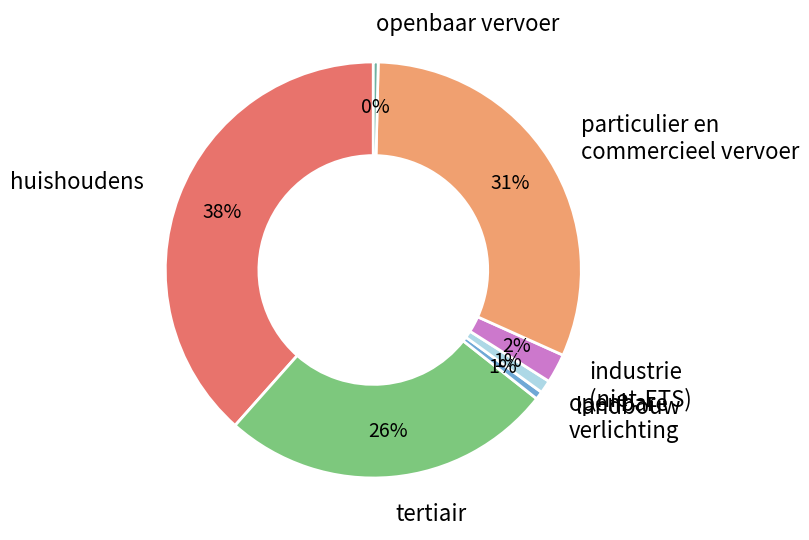

To the nearest percent, what is the average slice percentage?

14%